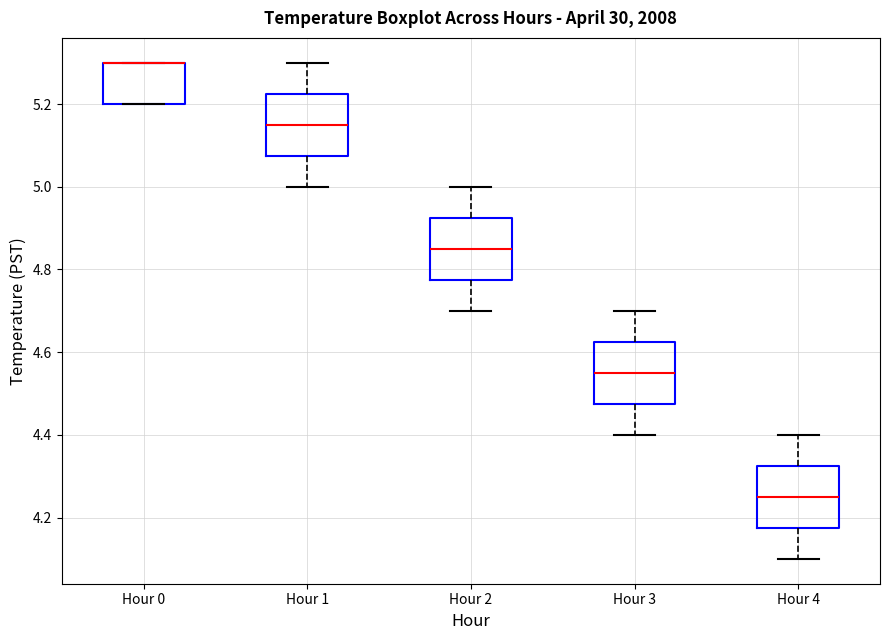

Reading left to right, read every box against the y-axis: the position of its median line, the range the box covers, and the ends of its whiskers. The values are not printed on the chart, so give them approximately, as read against the axis.

Hour 0: median 5.30 (drawn on the box's upper edge), box 5.20 to 5.30, whiskers 5.20 to 5.30
Hour 1: median 5.16, box 5.08 to 5.22, whiskers 5.00 to 5.30
Hour 2: median 4.86, box 4.78 to 4.92, whiskers 4.70 to 5.00
Hour 3: median 4.56, box 4.48 to 4.62, whiskers 4.40 to 4.70
Hour 4: median 4.26, box 4.18 to 4.32, whiskers 4.10 to 4.40